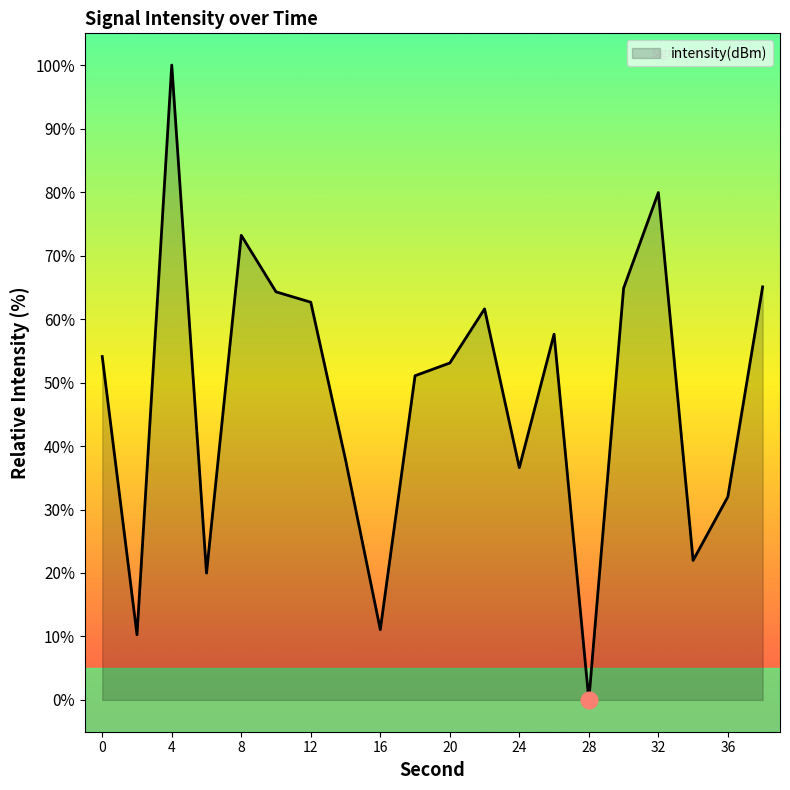

Between 28 and 2, which is larger?

2